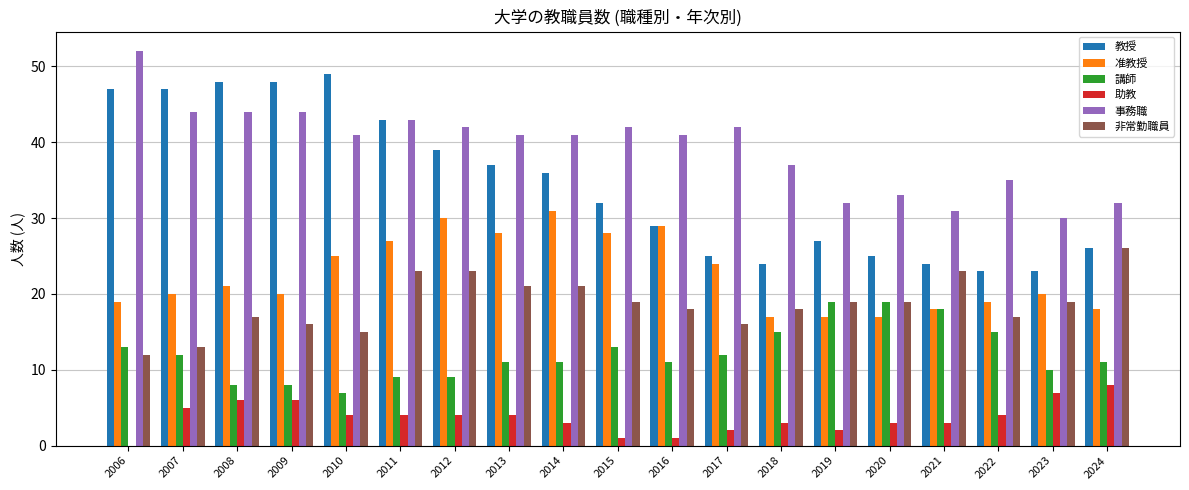

What is the highest value of the 事務職 series?

52